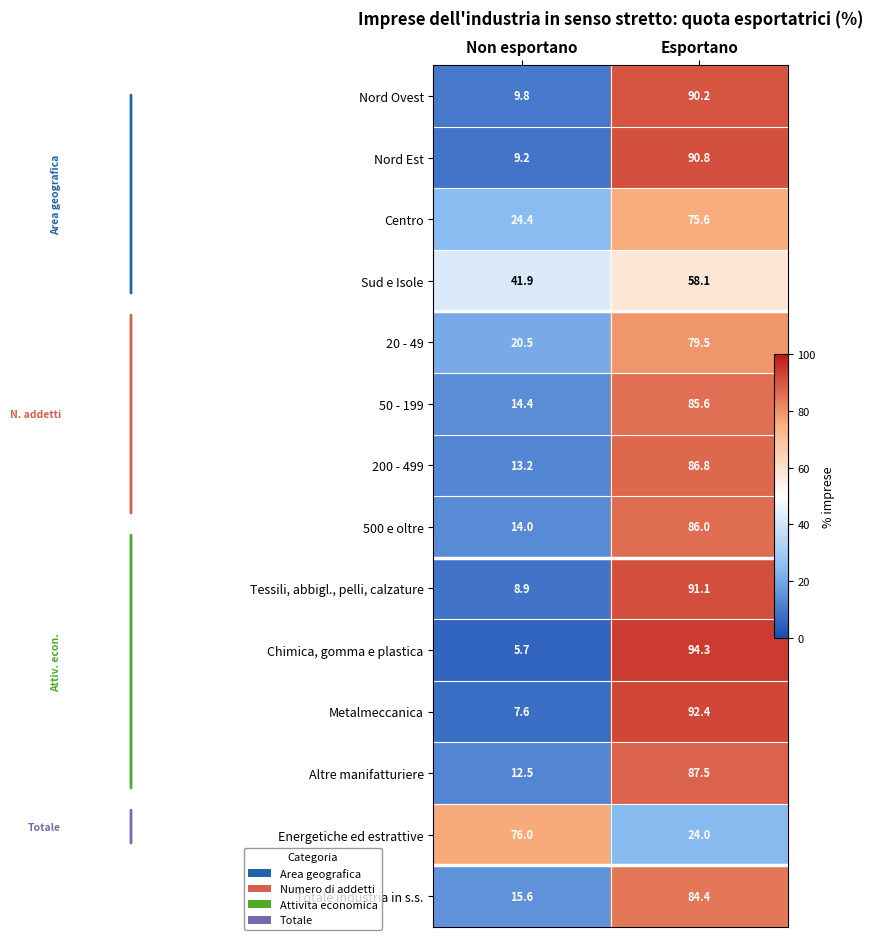

Where does the Totale industria in s.s. series first go above 84?

Esportano